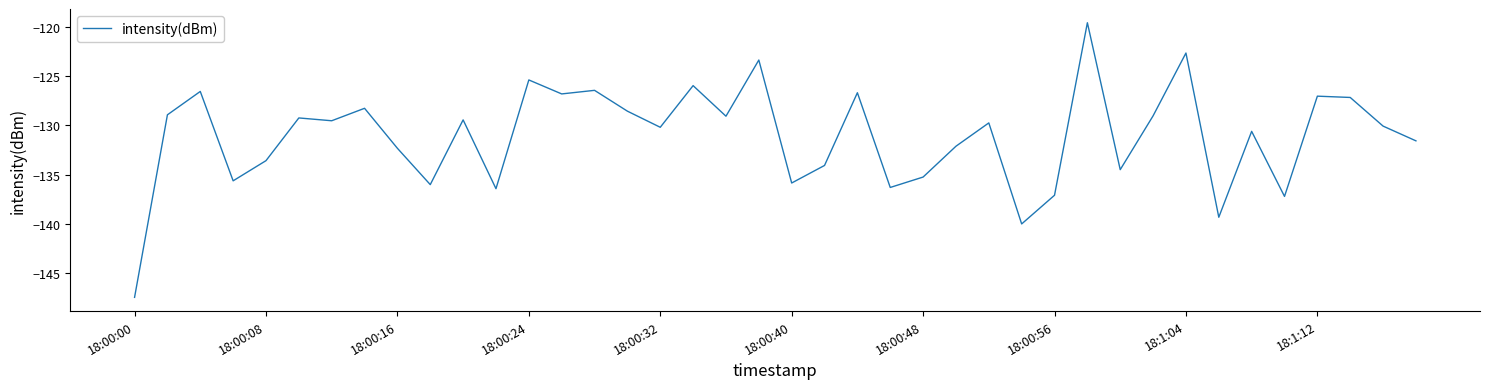

What is the maximum value shown in the chart?

-119.5